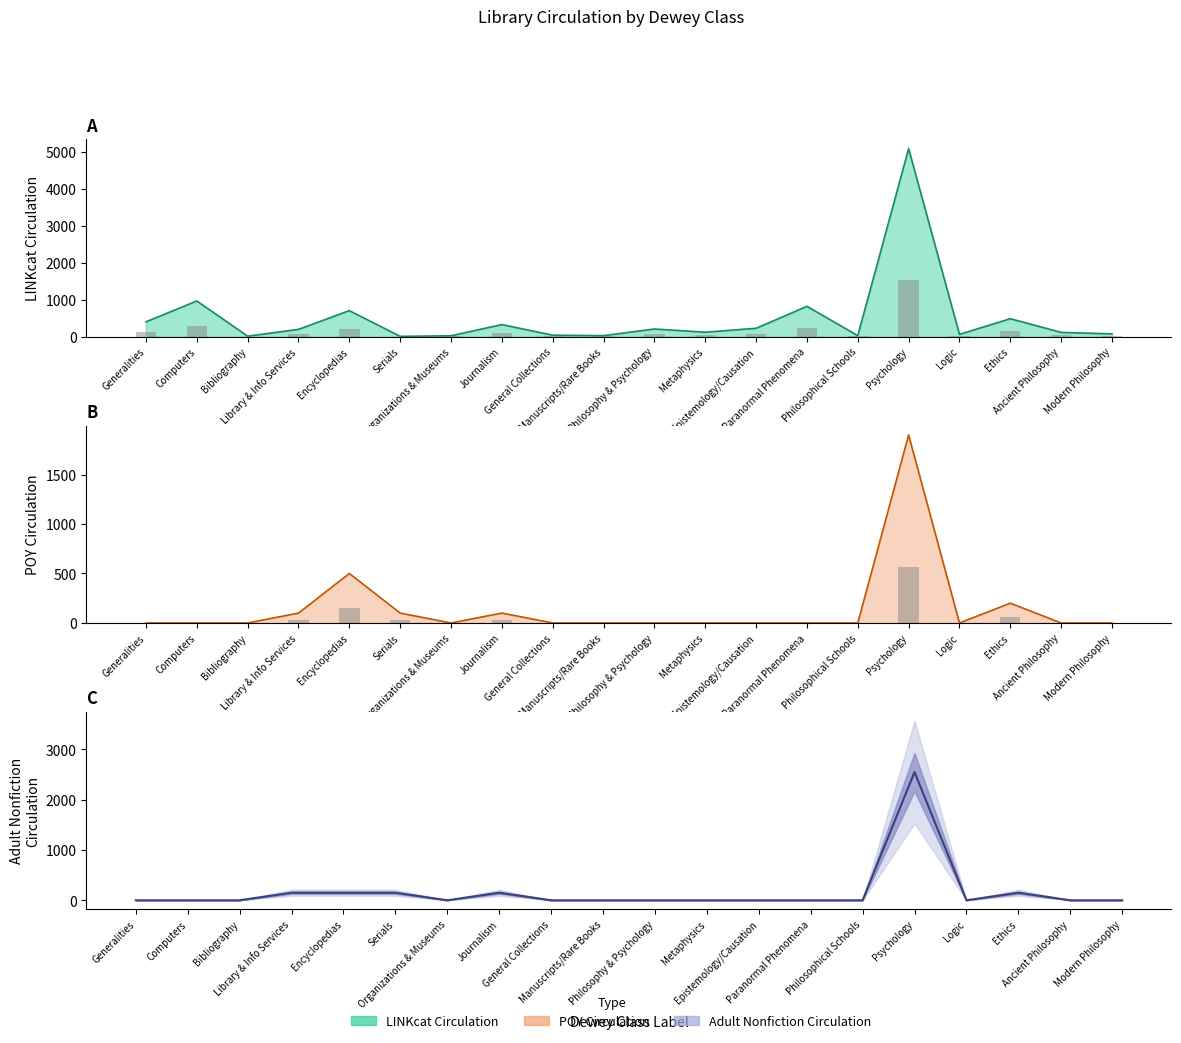

How many groups of bars are there?

20